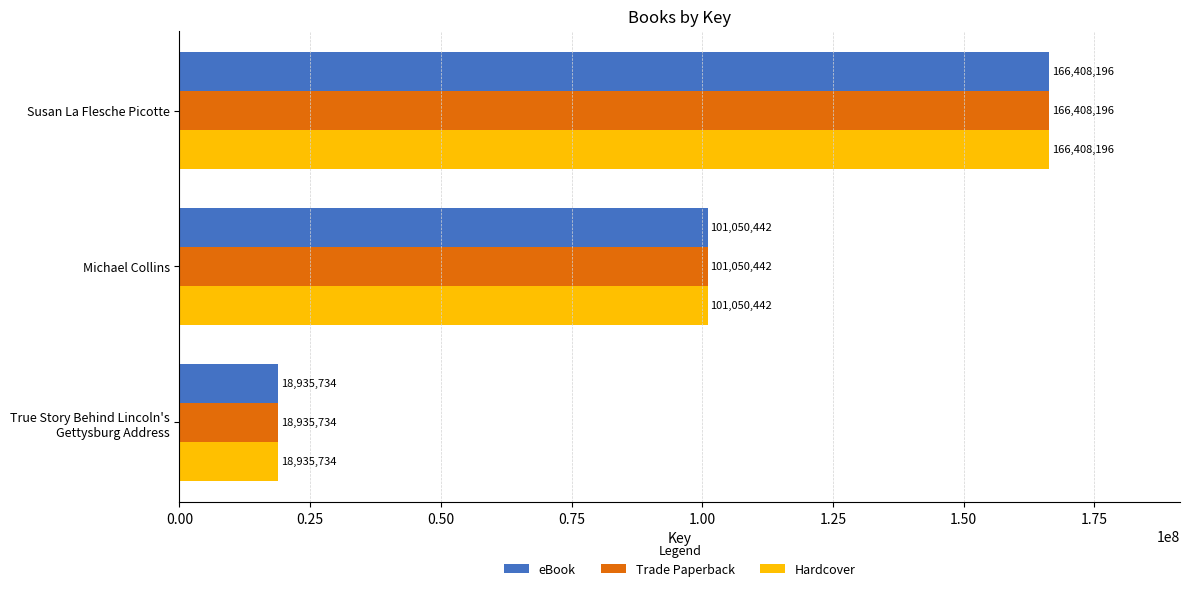

What is the difference between the maximum and minimum values in the Trade Paperback series?

147472462